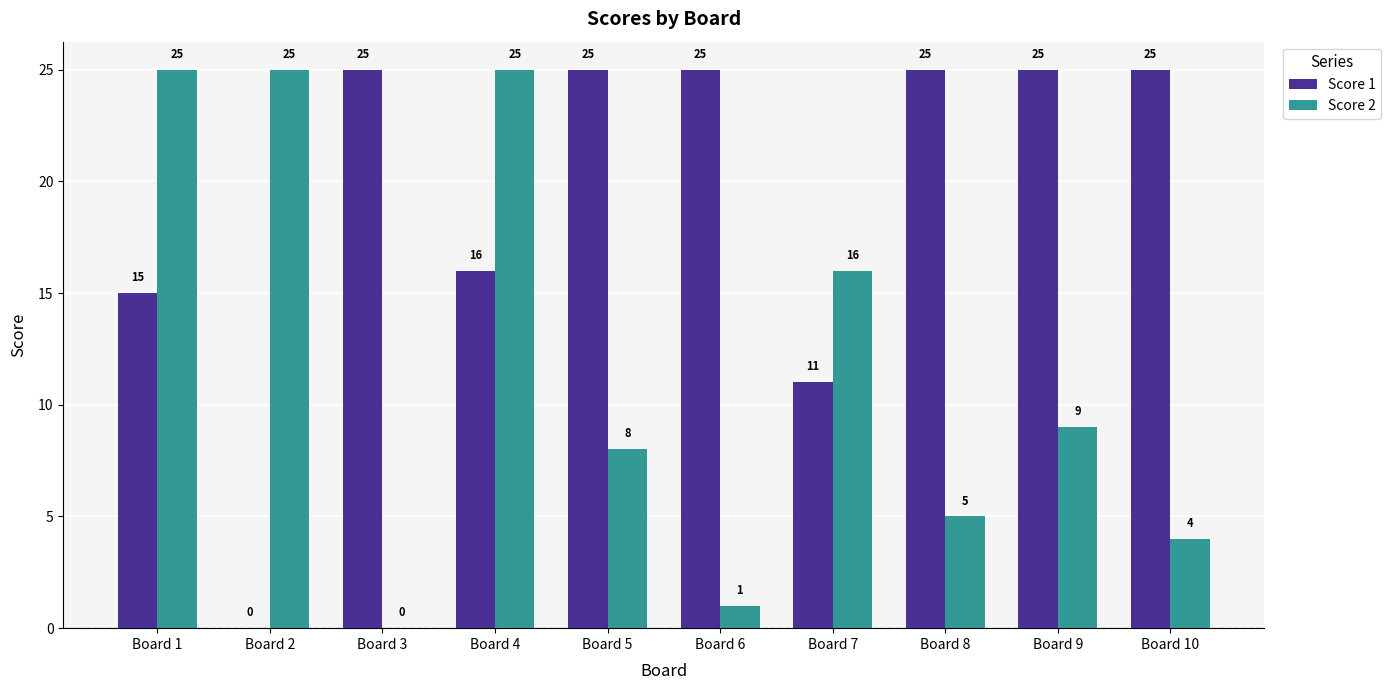

Which series has the largest total across all categories?

Score 1